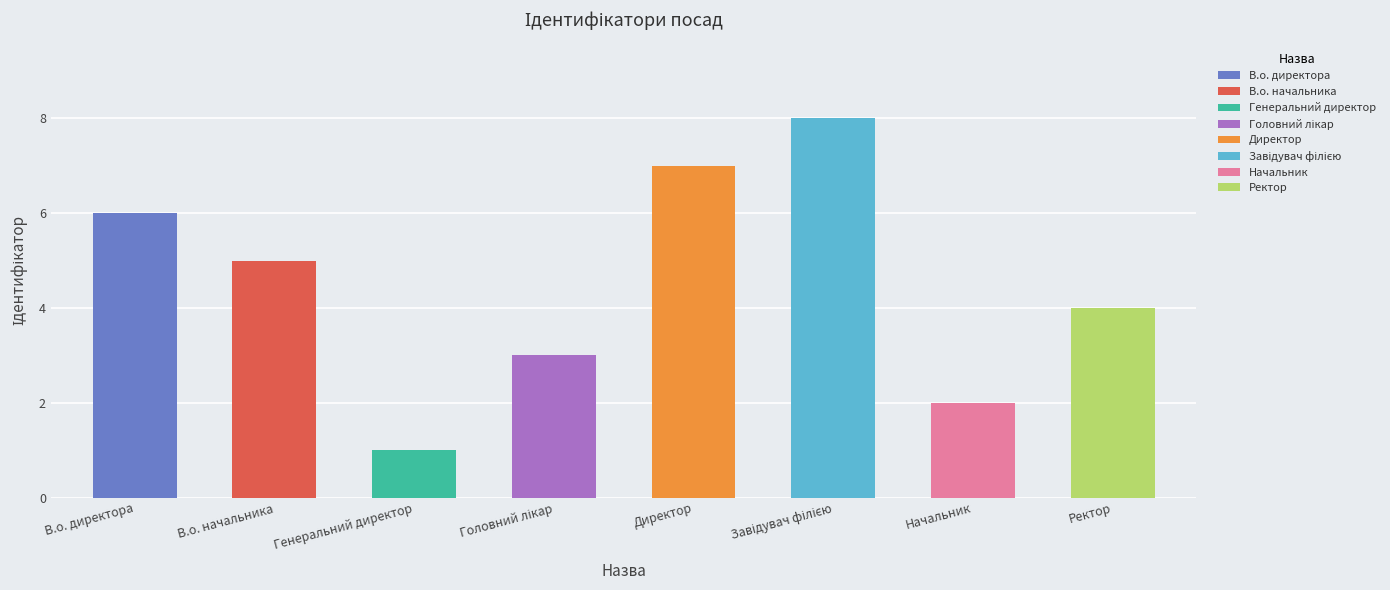

Where does the data first go above 5?

В.о. директора